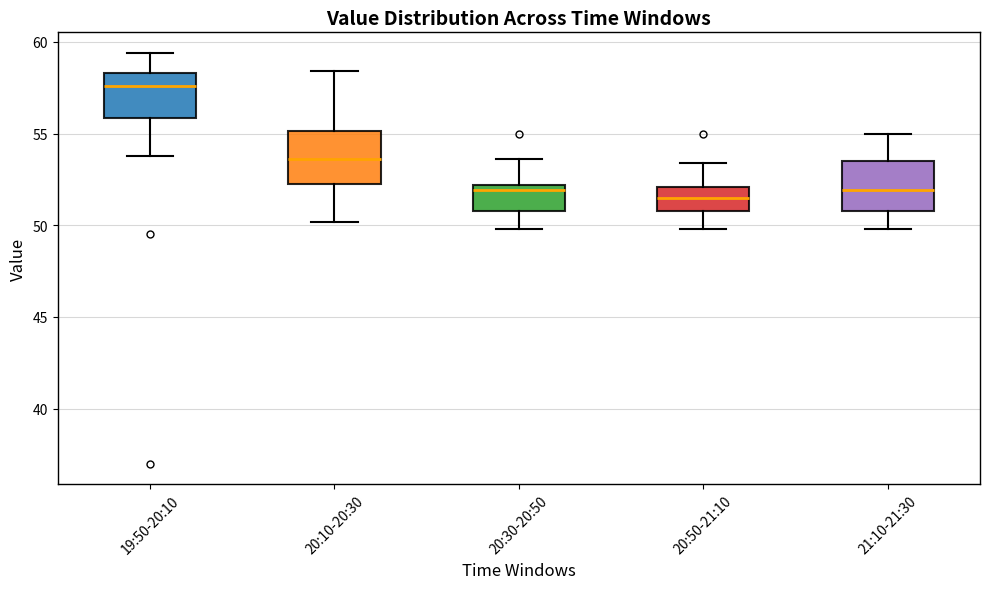

Reading left to right, transcribe this box plot: for each box, give where its median line is, the range the box spans, and where its two whiskers end, as read against the y-axis. The values are not printed on the chart, so give them approximately, as read against the axis.

19:50-20:10: median 57.5, box 56.0 to 58.5, whiskers 54.0 to 59.5
20:10-20:30: median 53.5, box 52.5 to 55.0, whiskers 50.0 to 58.5
20:30-20:50: median 52.0 (just below the box's upper edge), box 51.0 to 52.0, whiskers 50.0 to 53.5
20:50-21:10: median 51.5, box 51.0 to 52.0, whiskers 50.0 to 53.5
21:10-21:30: median 52.0, box 51.0 to 53.5, whiskers 50.0 to 55.0